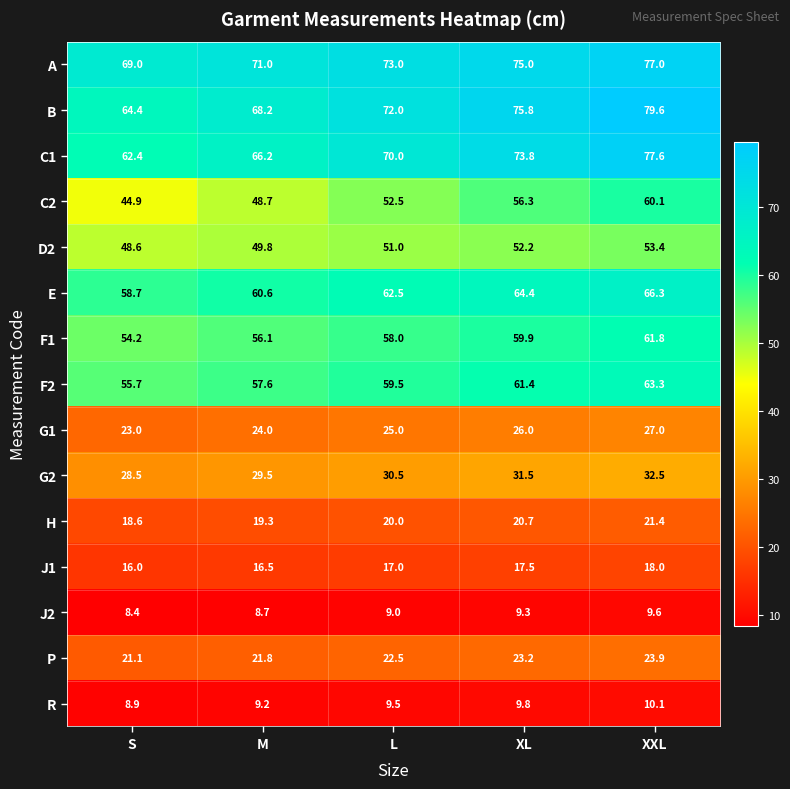

What is the sum of the F1 values at L and M?

114.1